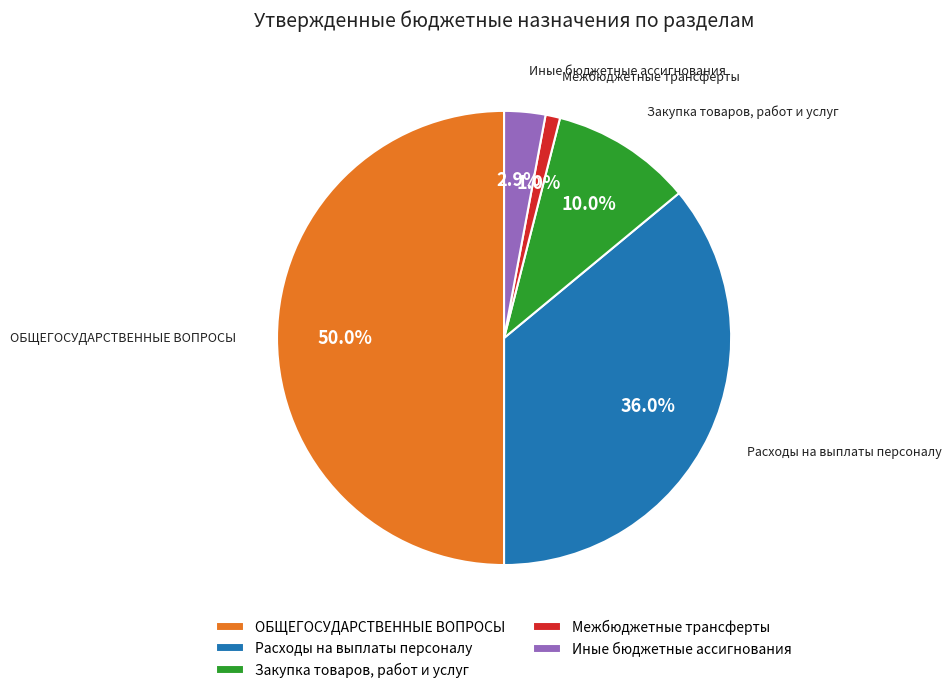

Which category has the smallest portion of the pie?

Межбюджетные трансферты